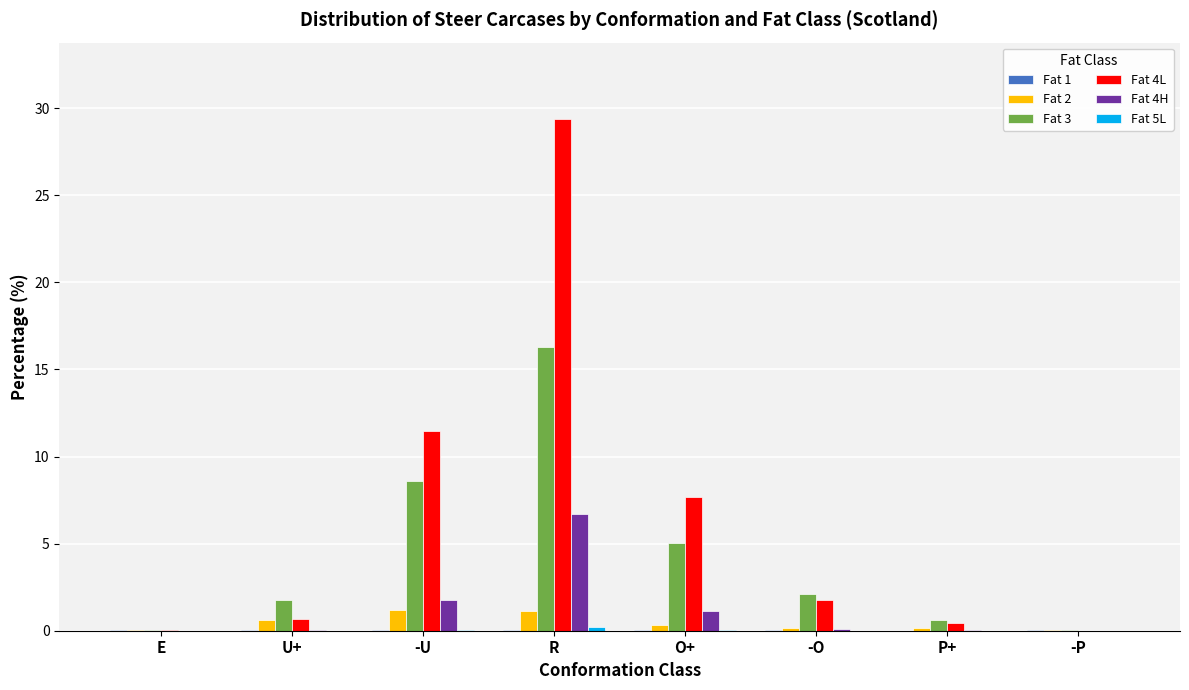

At which category is the sum across all series the highest?

R